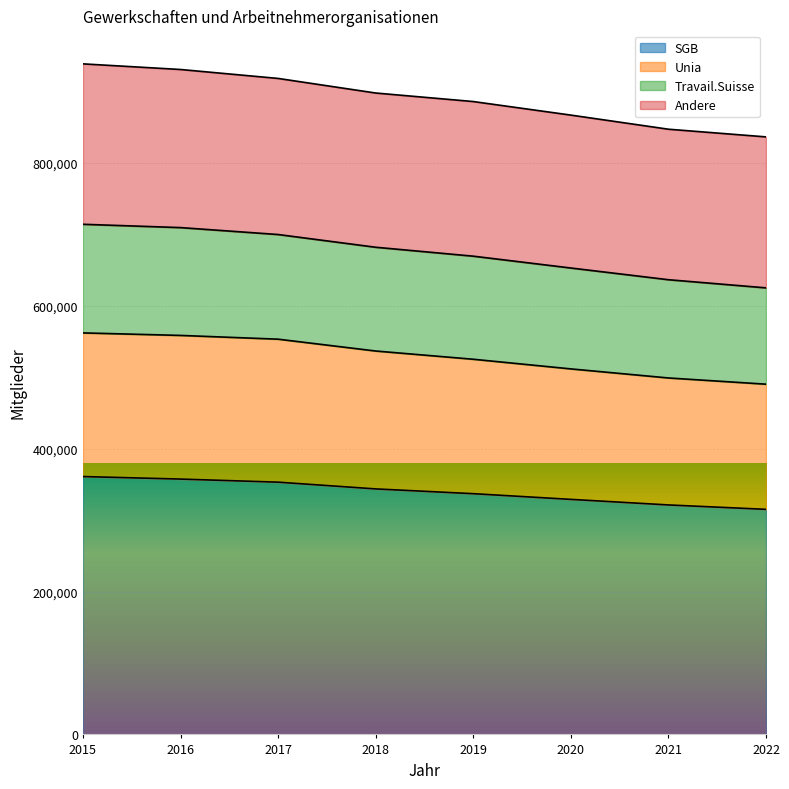

What is the lowest value of the SGB series?

315190